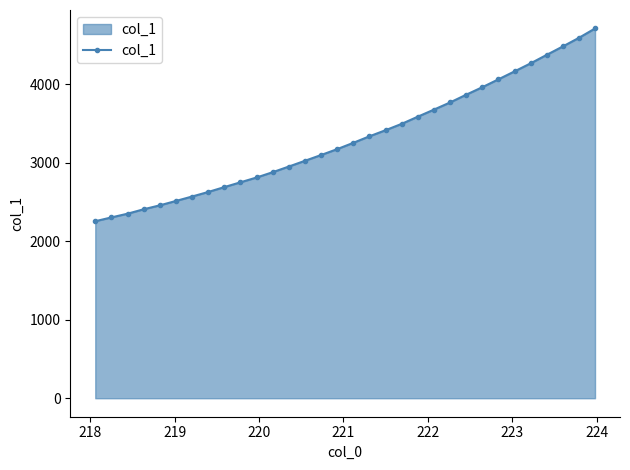

What is the difference between the maximum and minimum values?

2457.1